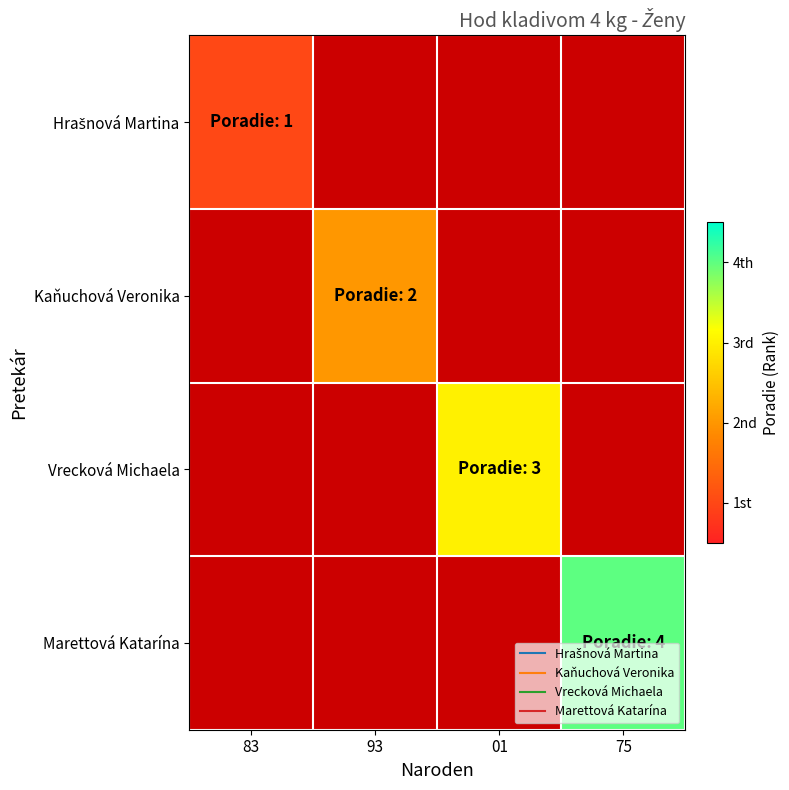

Is it true that Hrašnová Martina equals 1.0 at 83?

True